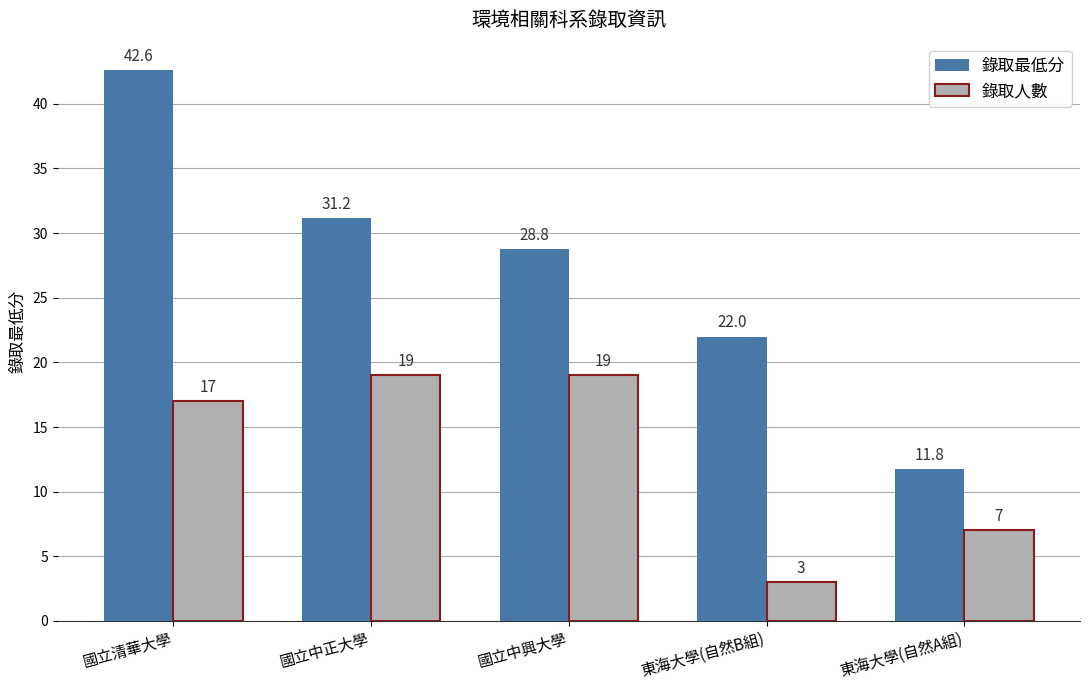

Rank the series at 國立中正大學 from highest to lowest value.

錄取最低分, 錄取人數